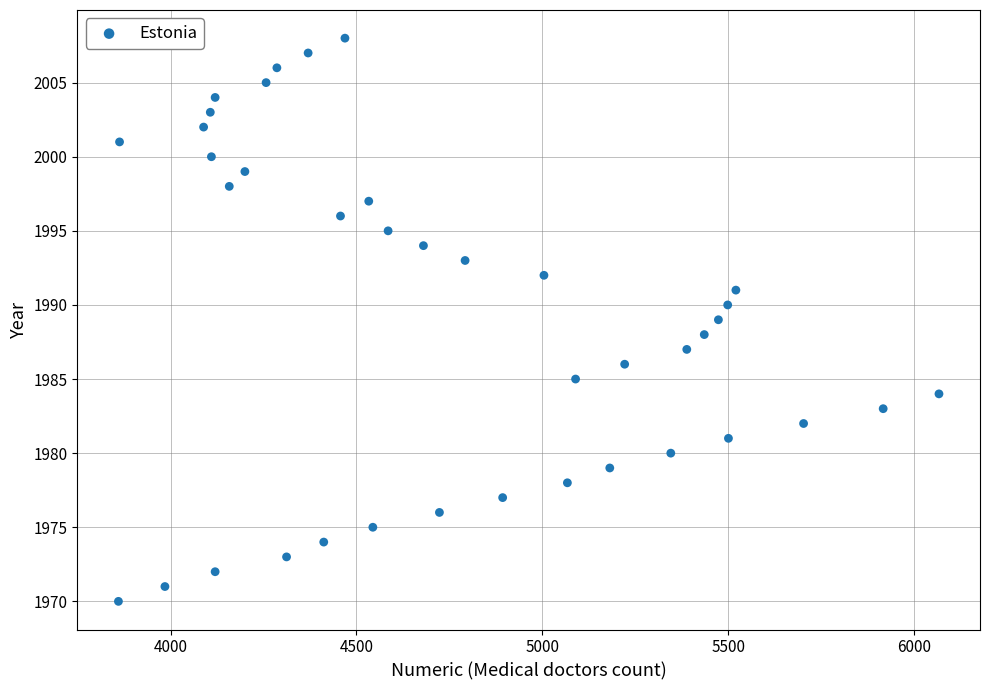

What is the range of X values (max minus min)?

2206